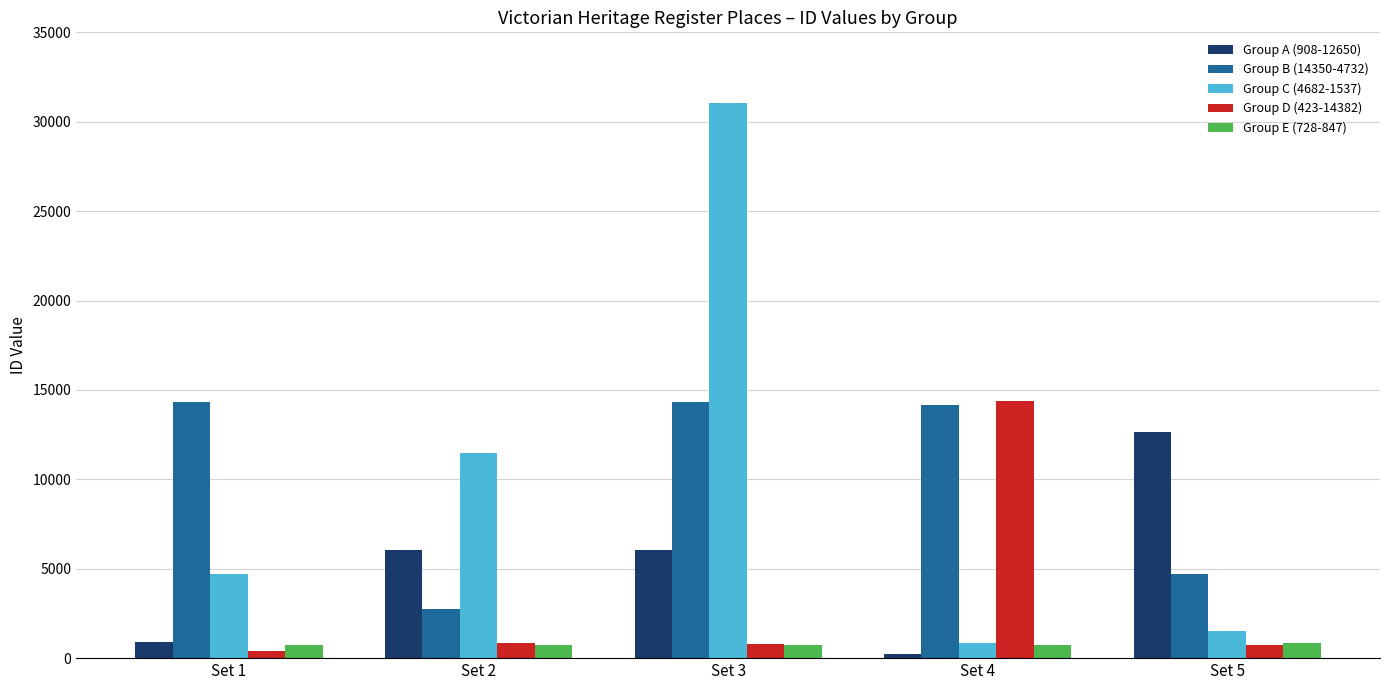

What is the total value across all series at Set 1?

21075